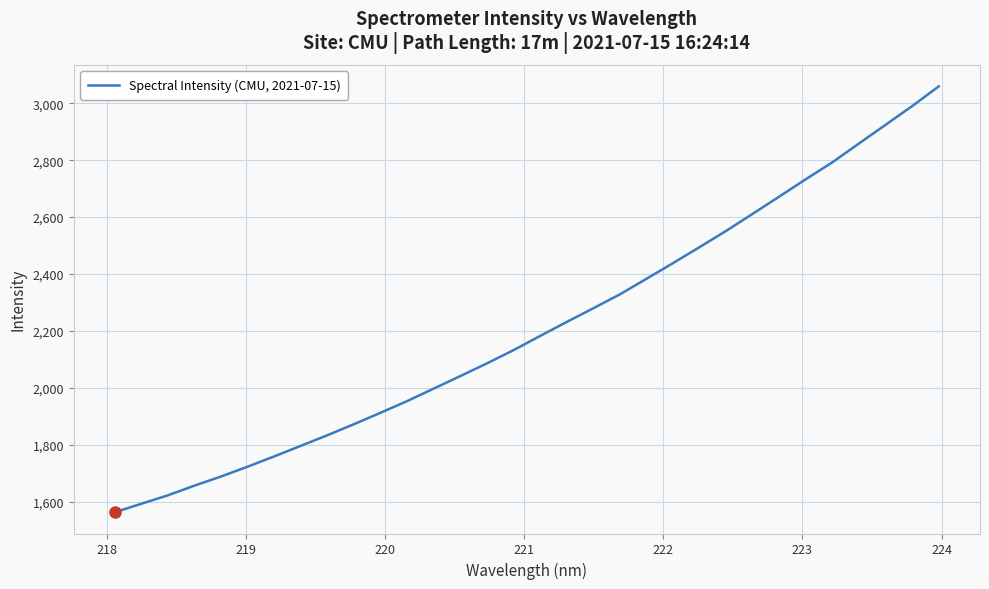

What is the smallest value displayed?

1562.4